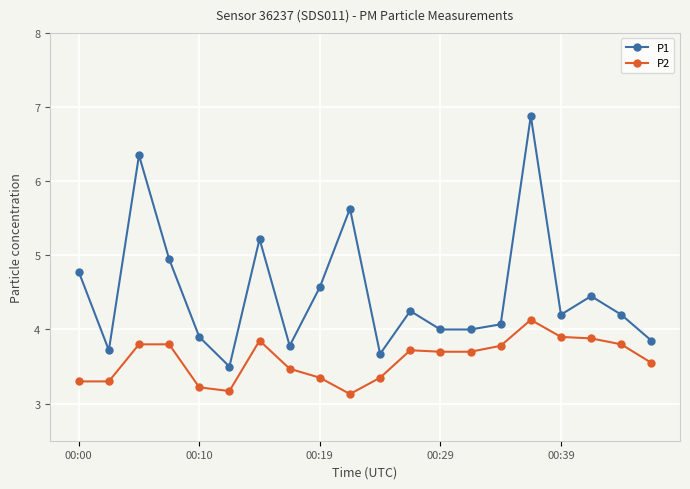

What is the maximum value for P1?

6.9